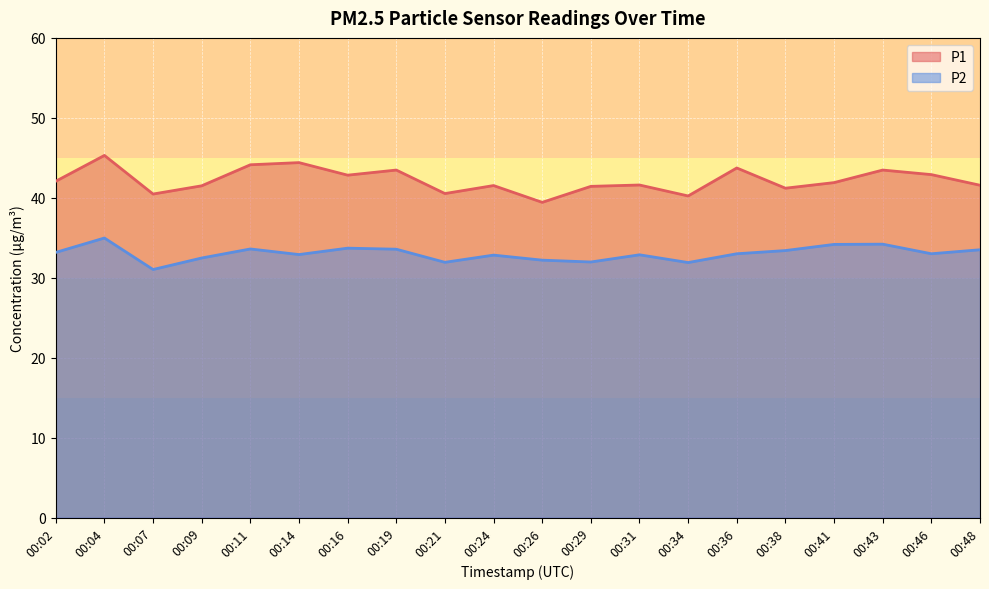

True or false: P1 and P2 intersect in this chart.

False